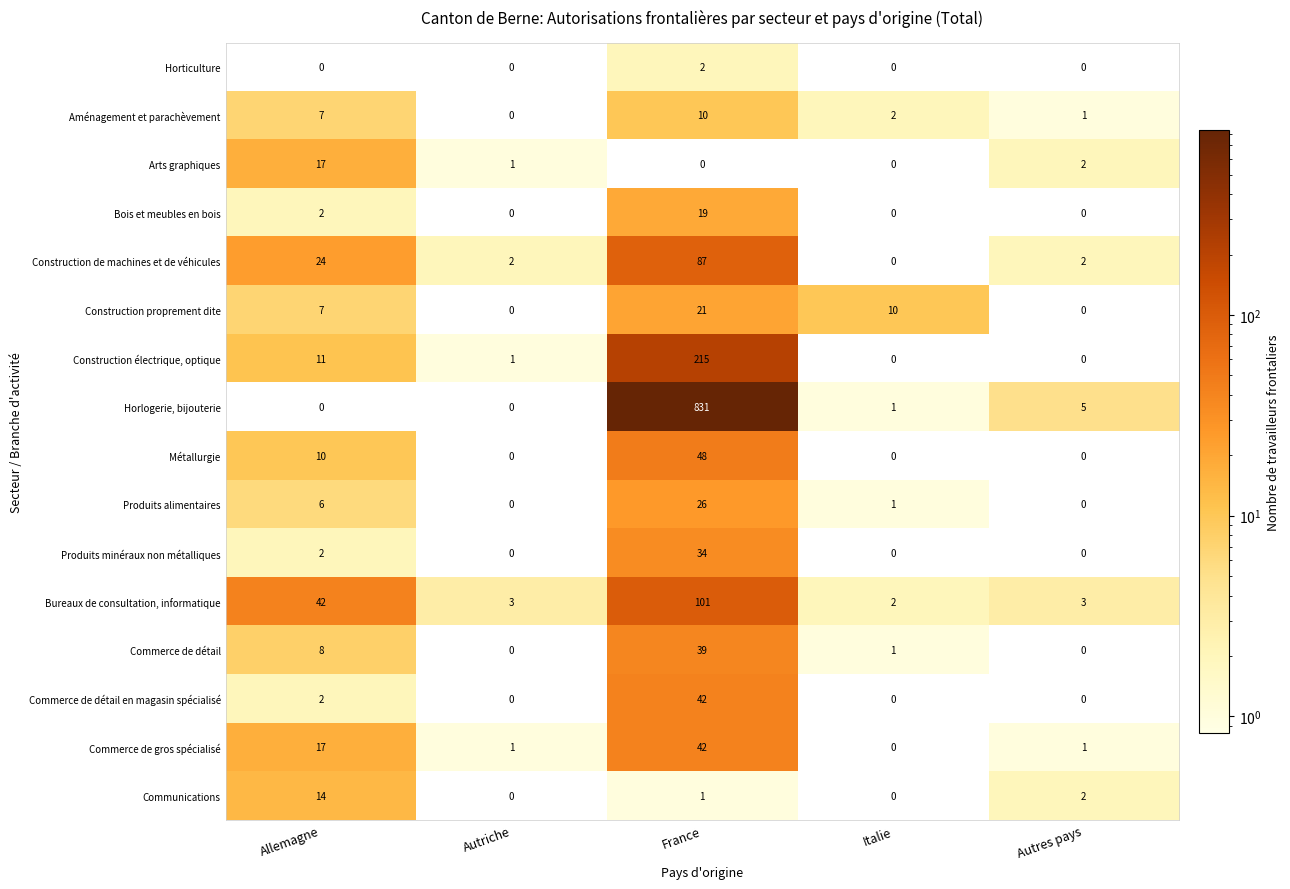

At which category is the sum across all series the highest?

France